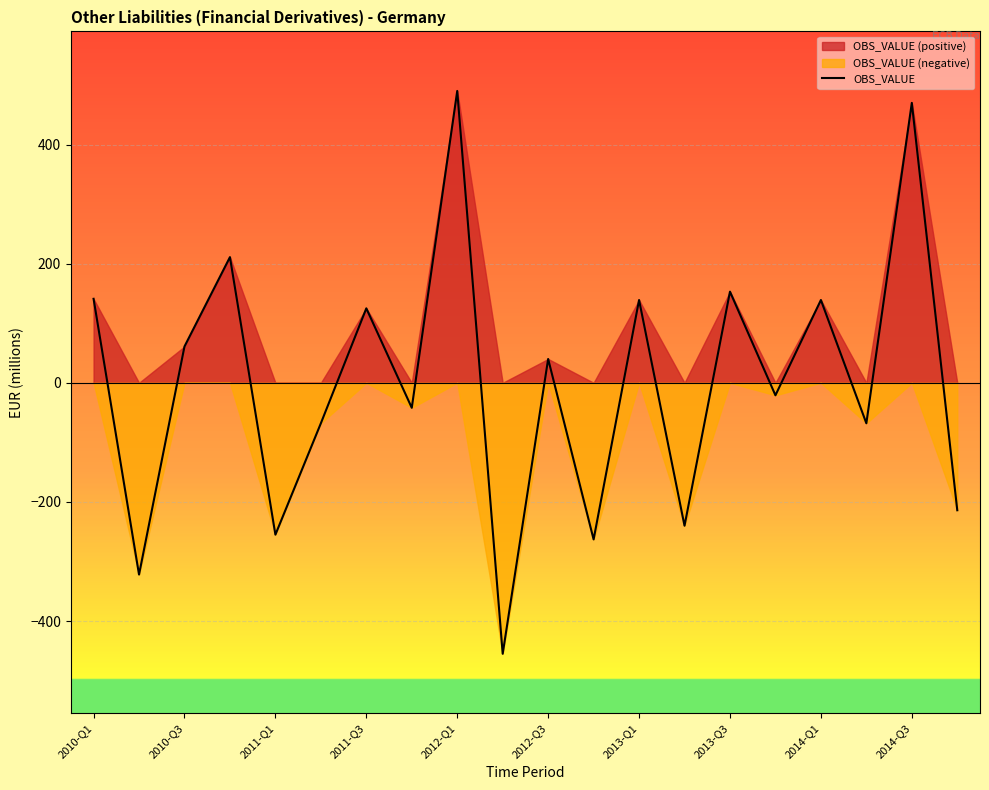

What is the maximum value for OBS_VALUE?

490